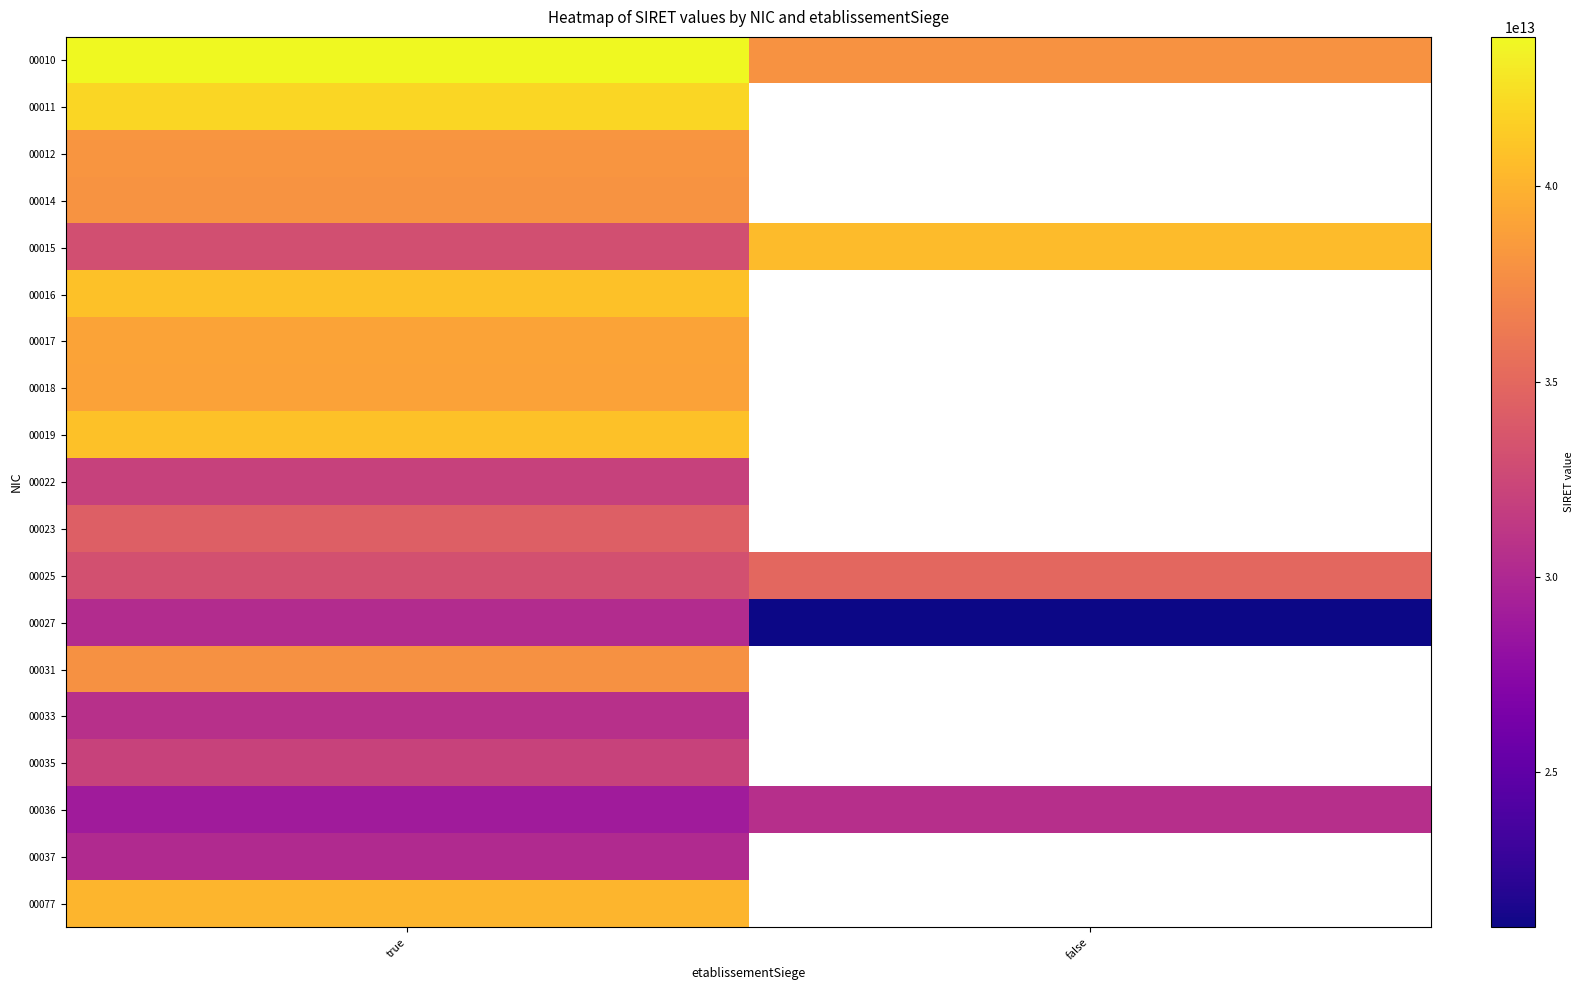

How many series are shown in this chart?

19